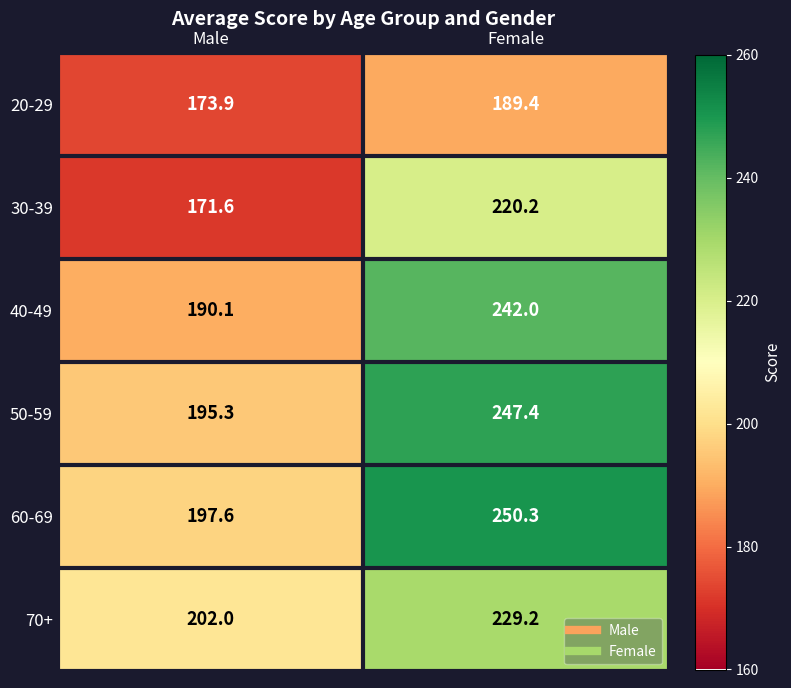

What is the sum of the 40-49 values at Female and Male?

432.1